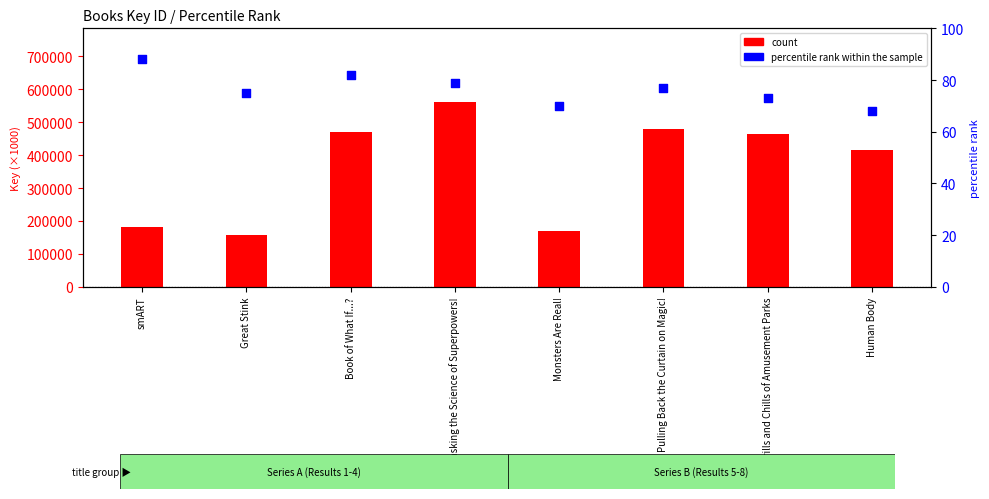

At how many categories does at least one series exceed 231254?

5